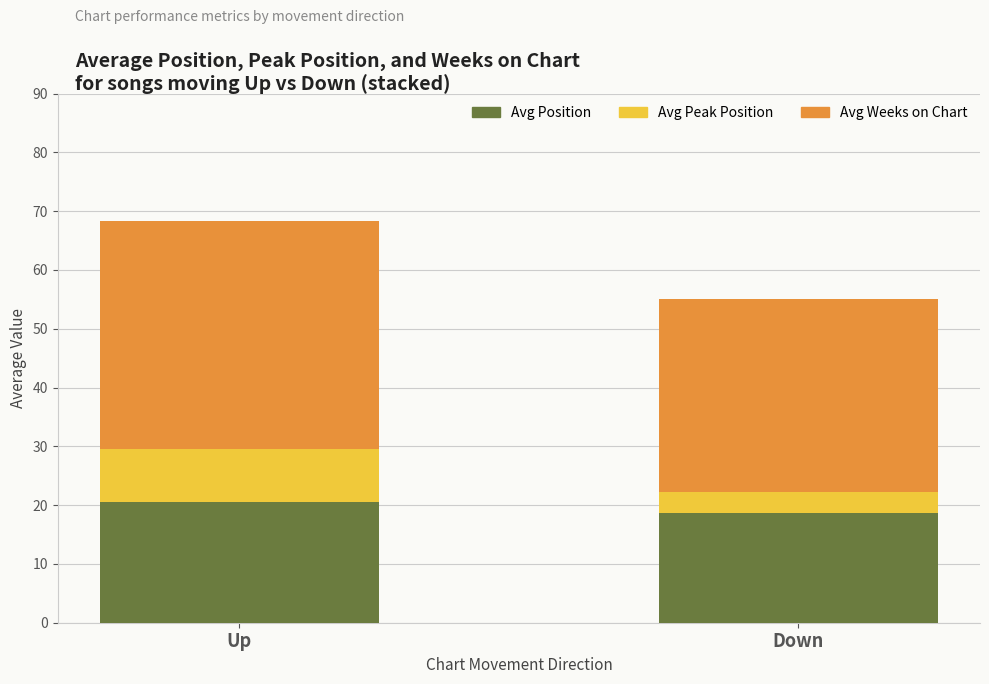

What is the sum of all Avg Position values?

39.2